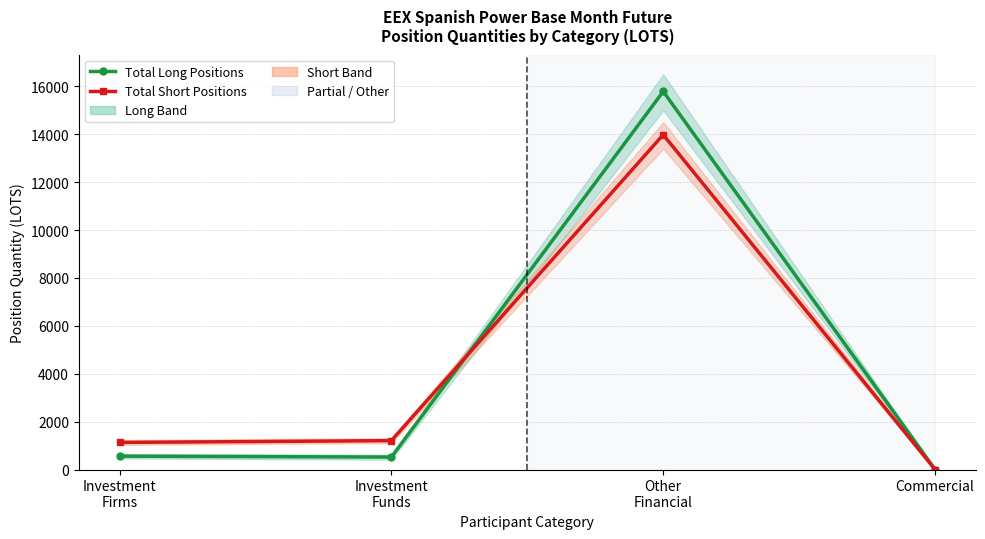

Rank the categories by Total Long Positions value from highest to lowest.

Other
Financial, Investment
Firms, Investment
Funds, Commercial